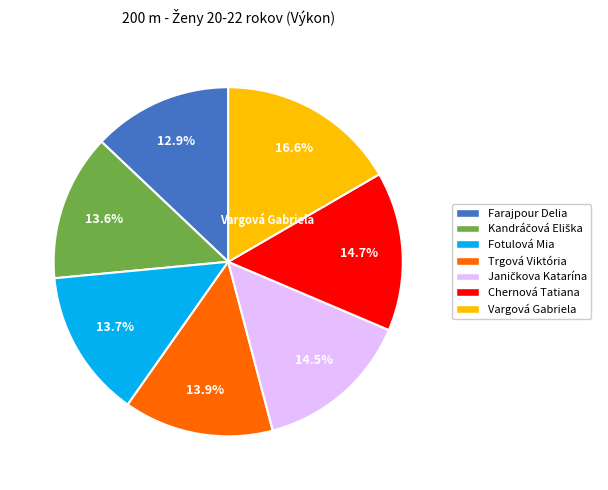

Count the number of slices in the pie.

7